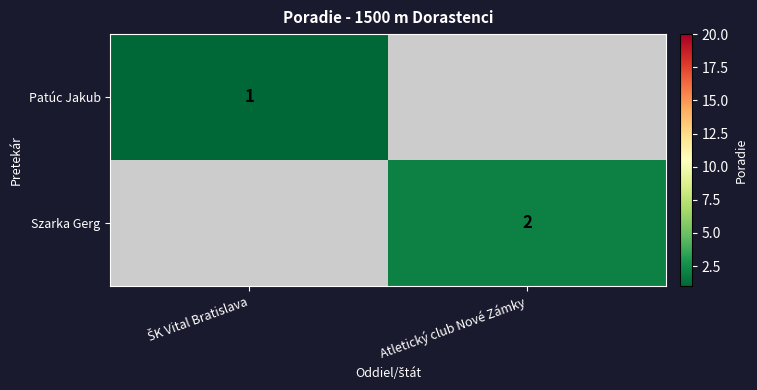

What is the total value across all series at ŠK Vital Bratislava?

1